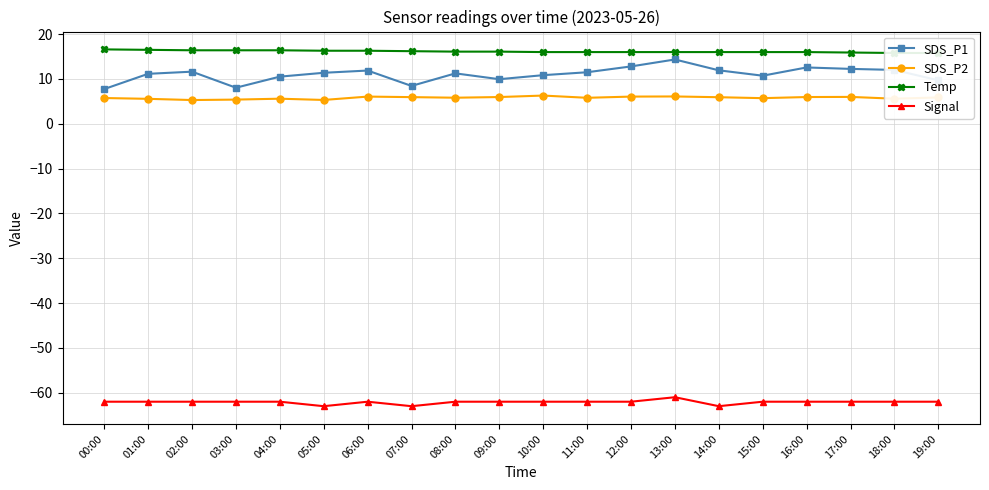

Is this an area chart (filled region under the line)?

No